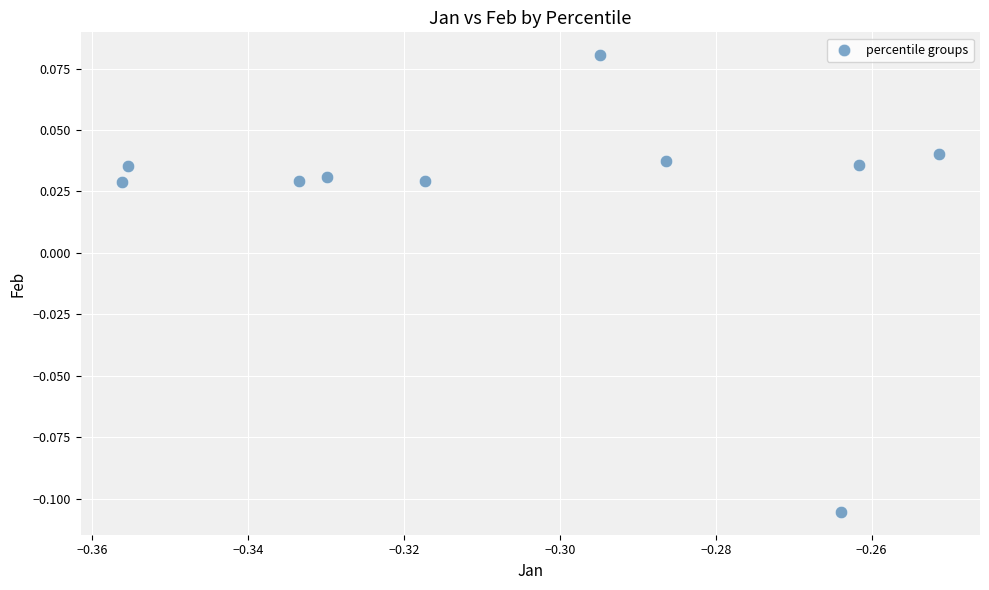

What is the average X value?

-0.3